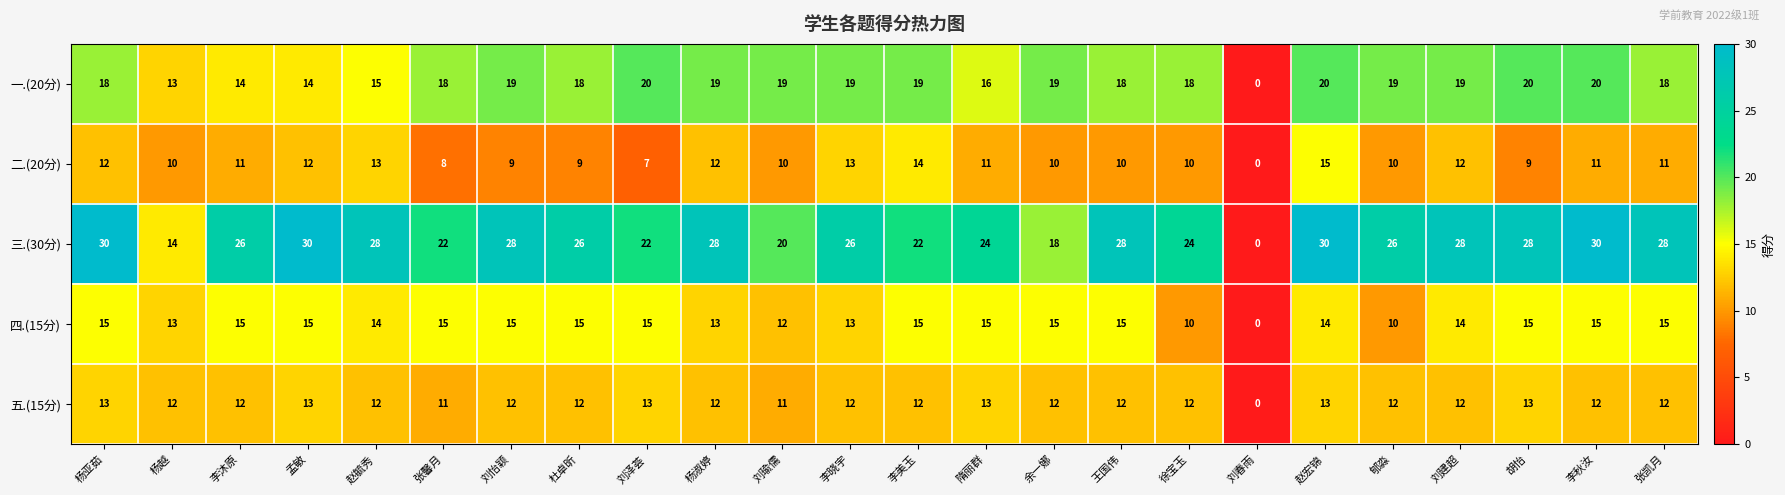

Which series changed the most between 杨淑婷 and 赵宏锦?

二.(20分)